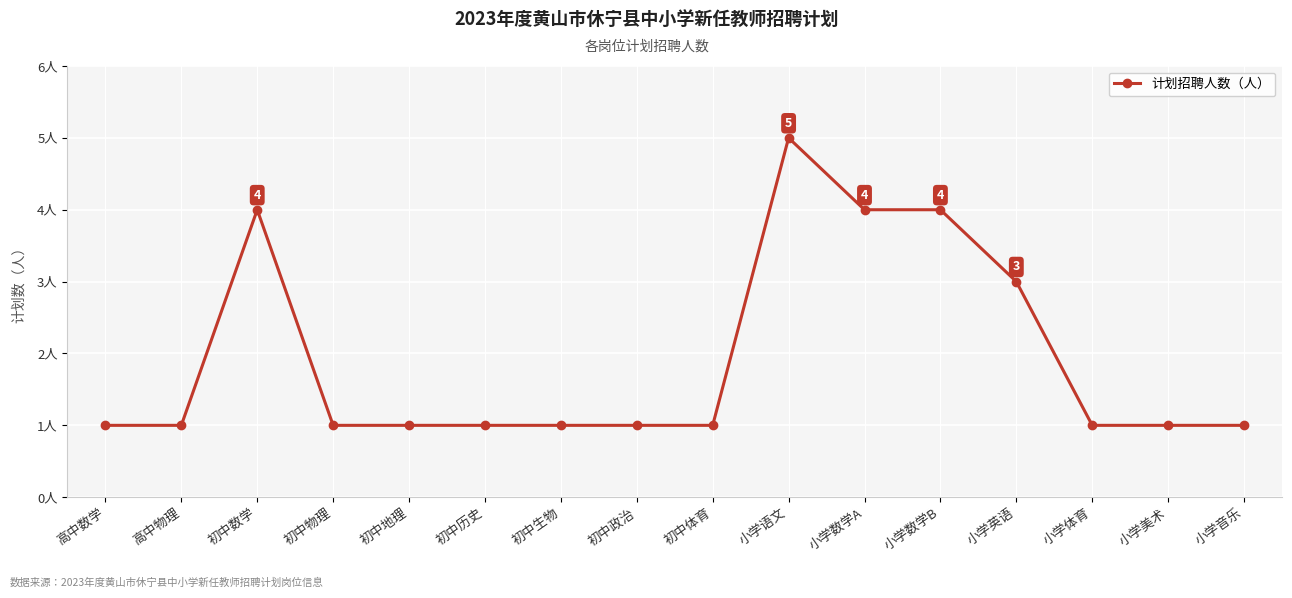

What is the approximate value at 小学体育?

1